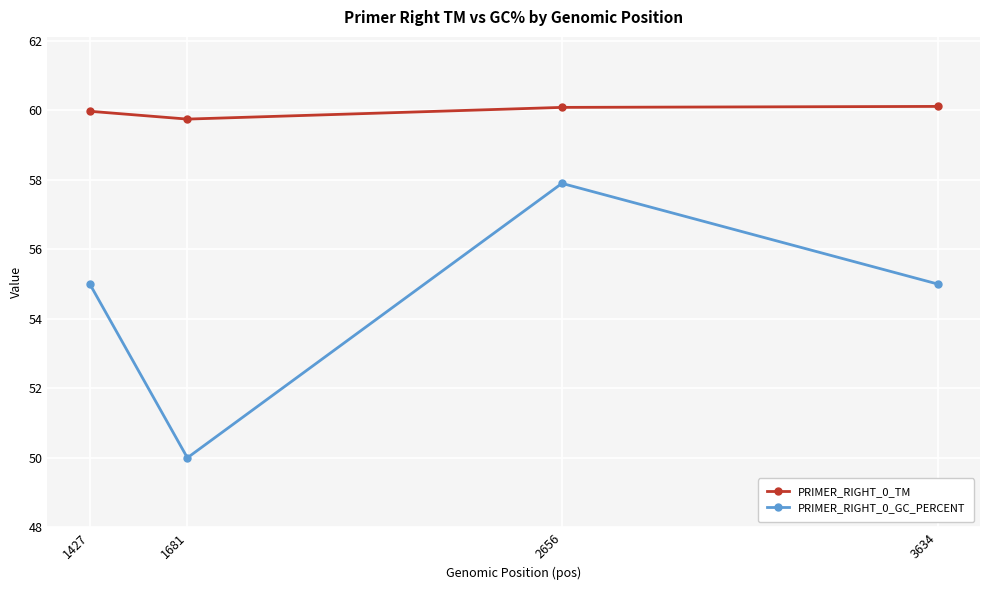

At 1681, list the series in order from largest to smallest.

PRIMER_RIGHT_0_TM, PRIMER_RIGHT_0_GC_PERCENT